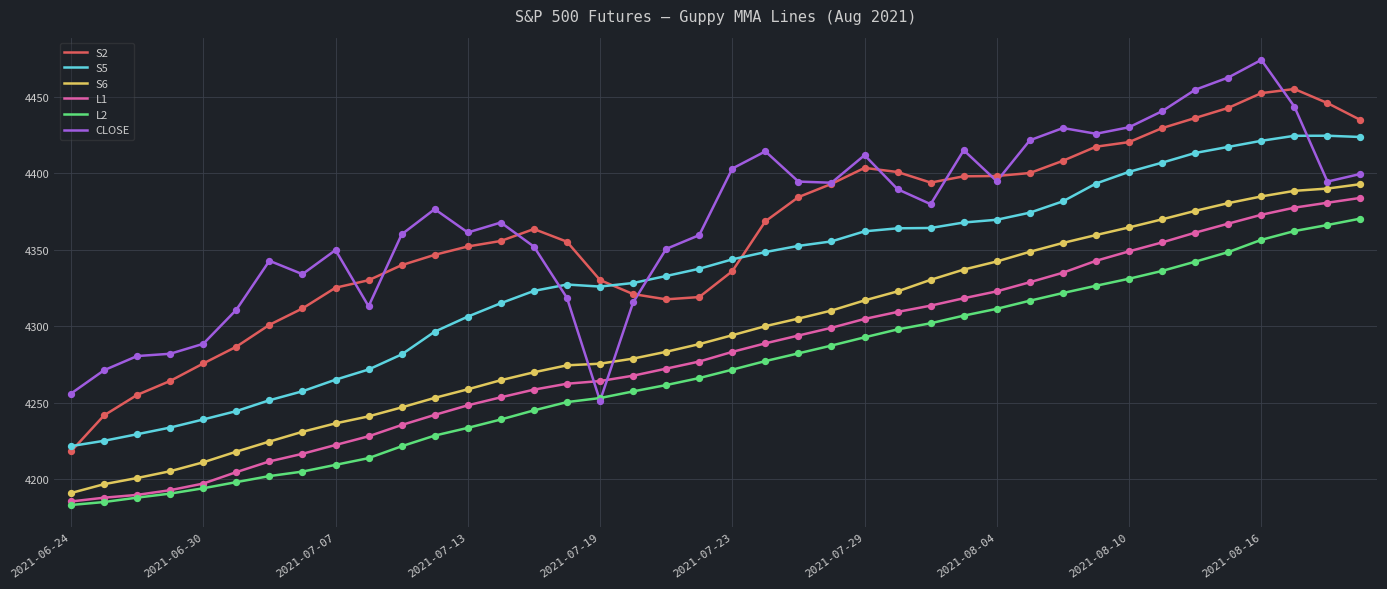

At how many categories does at least one series exceed 4385?

20